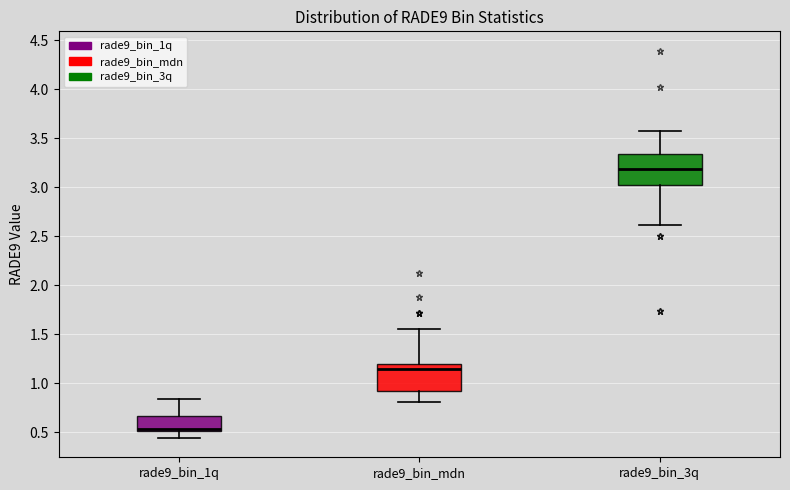

Where is the upper edge of the box for rade9_bin_mdn on the y-axis? The values are not printed on the chart, so give them approximately, as read against the axis.

1.20